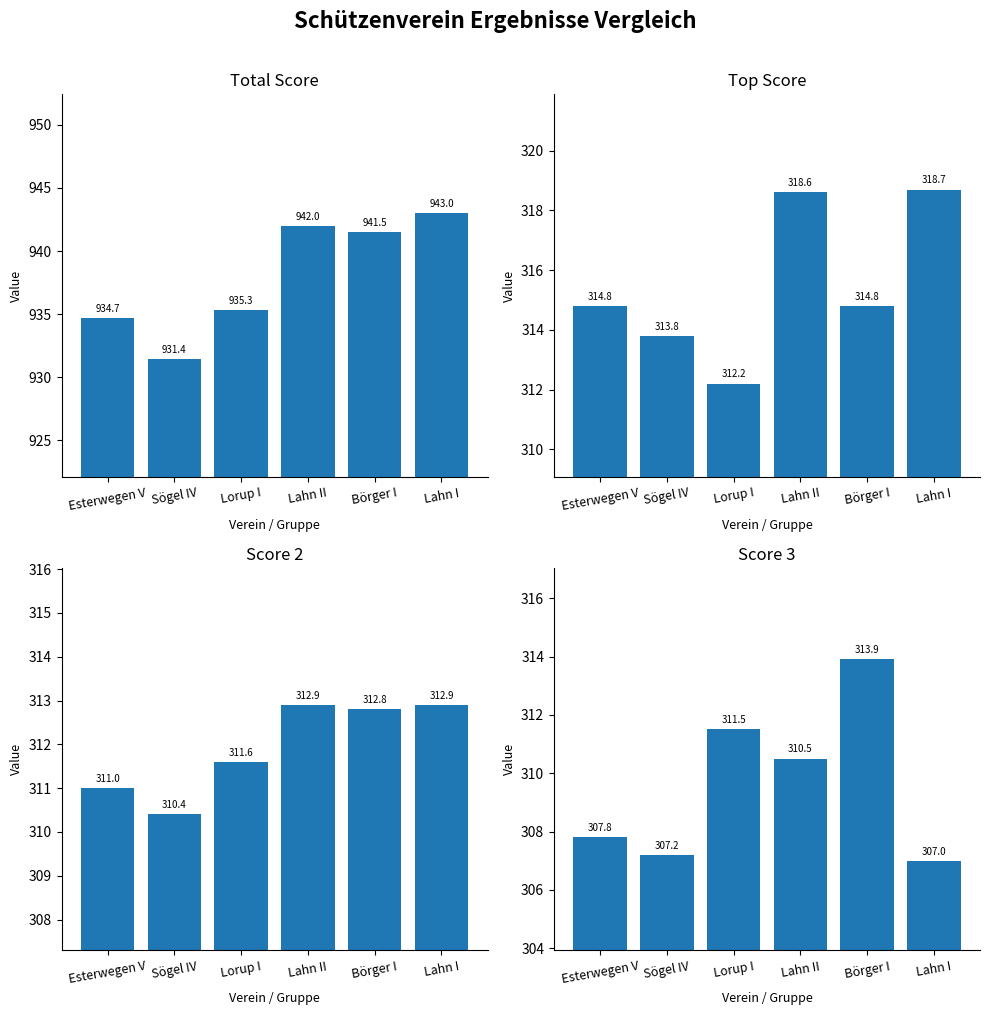

Rank the series at Lorup I from lowest to highest value.

Score 3, Score 2, Top Score, Total Score